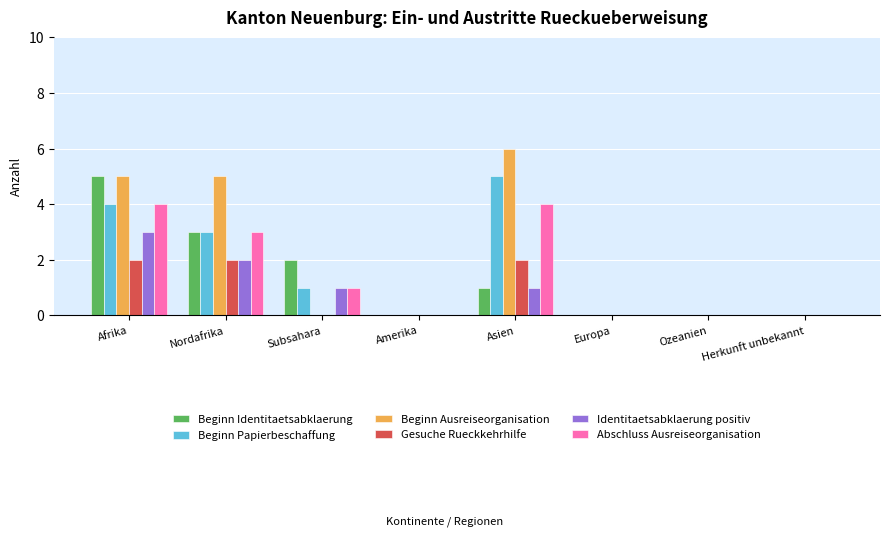

Is the value of Beginn Papierbeschaffung at Europa greater than the value of Gesuche Rueckkehrhilfe at Afrika?

No